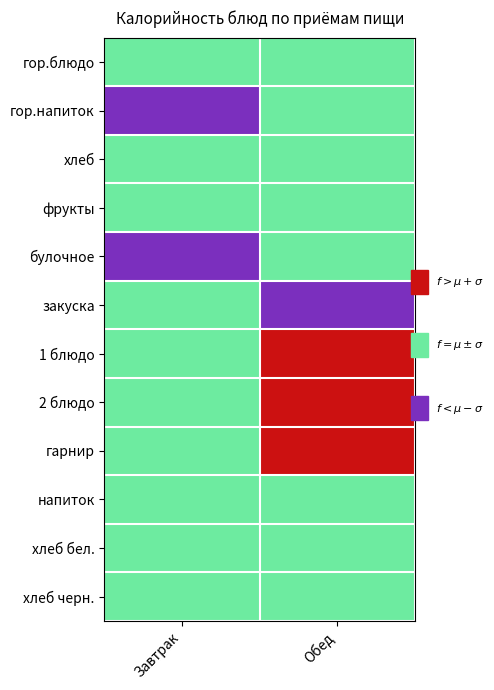

At how many categories does at least one series exceed 2?

1